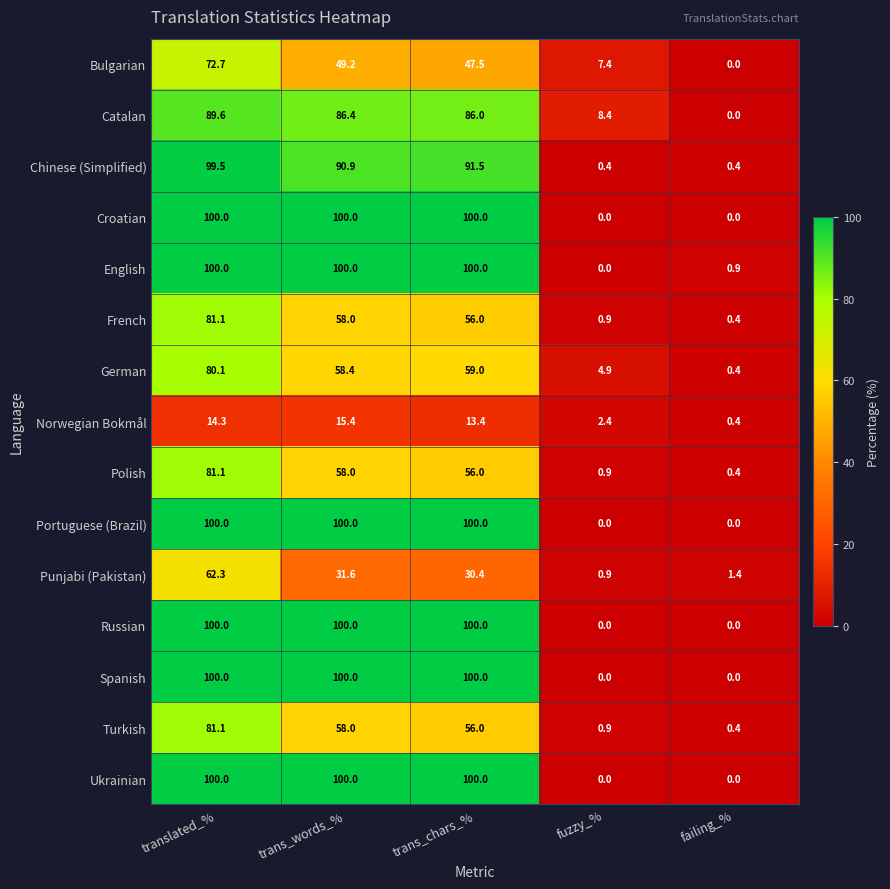

True or false: English has a value of 100.0 at trans_words_%.

True